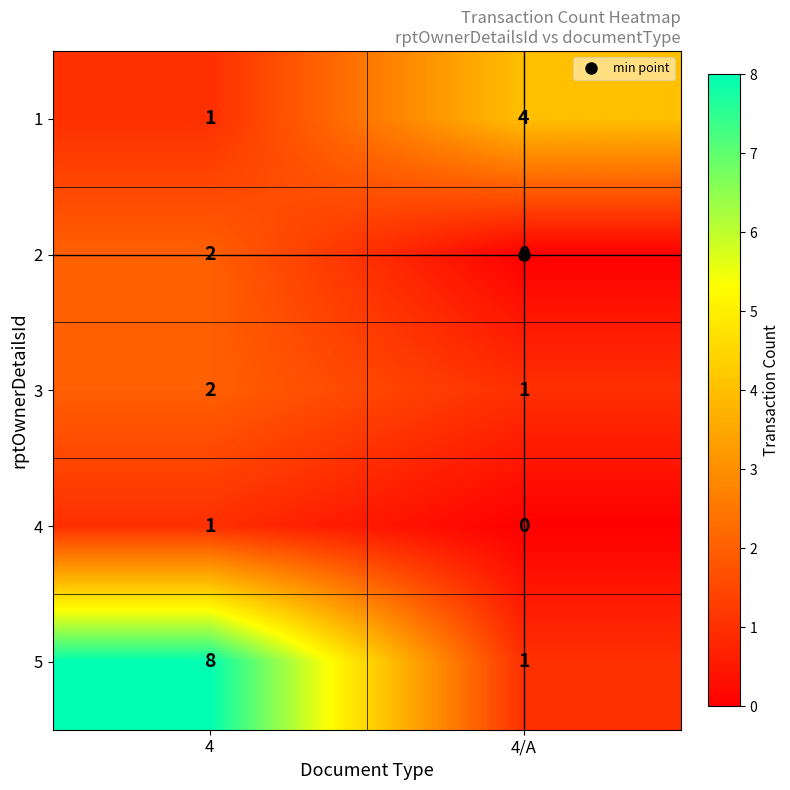

Rank the categories by 3 value from lowest to highest.

4/A, 4